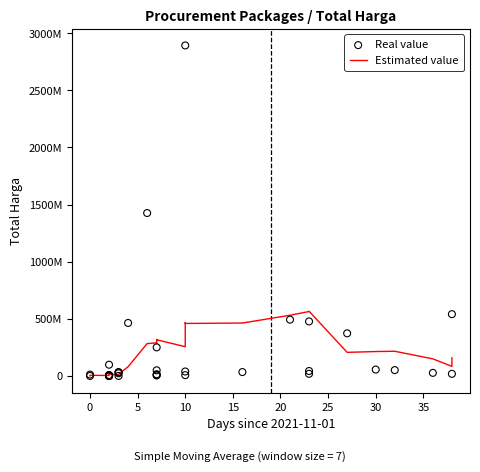

Is the value of Real value at 25 greater than the value of Estimated value at 24?

No